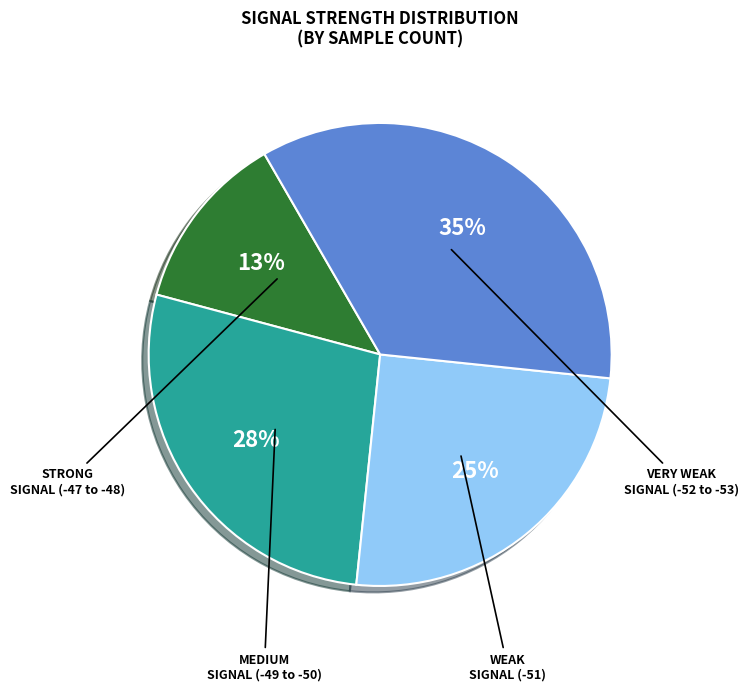

Is there any slice that represents more than half of the pie?

No